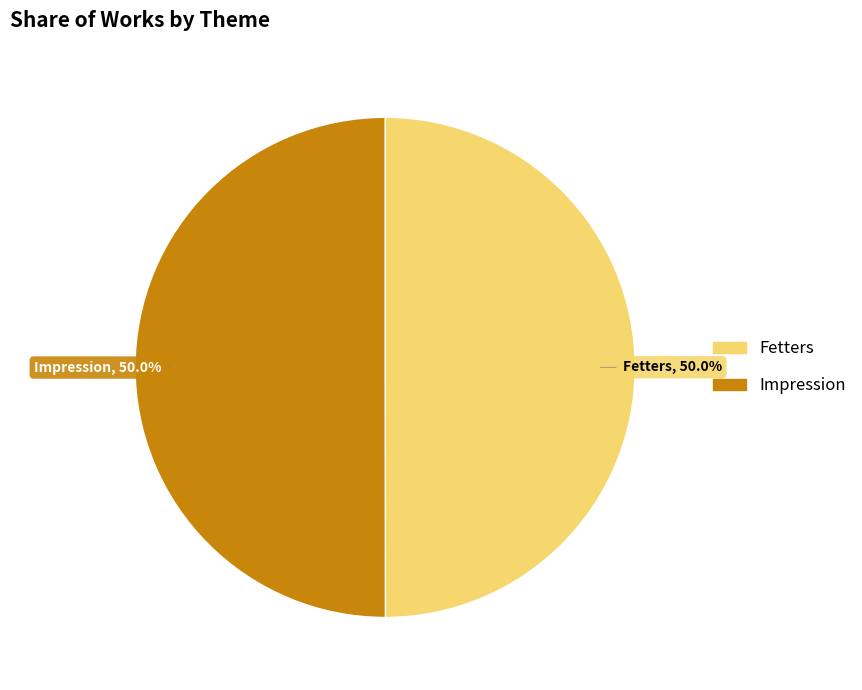

Approximately how many times larger is the value at Fetters, 50.0% compared to Impression, 50.0%?

1.0